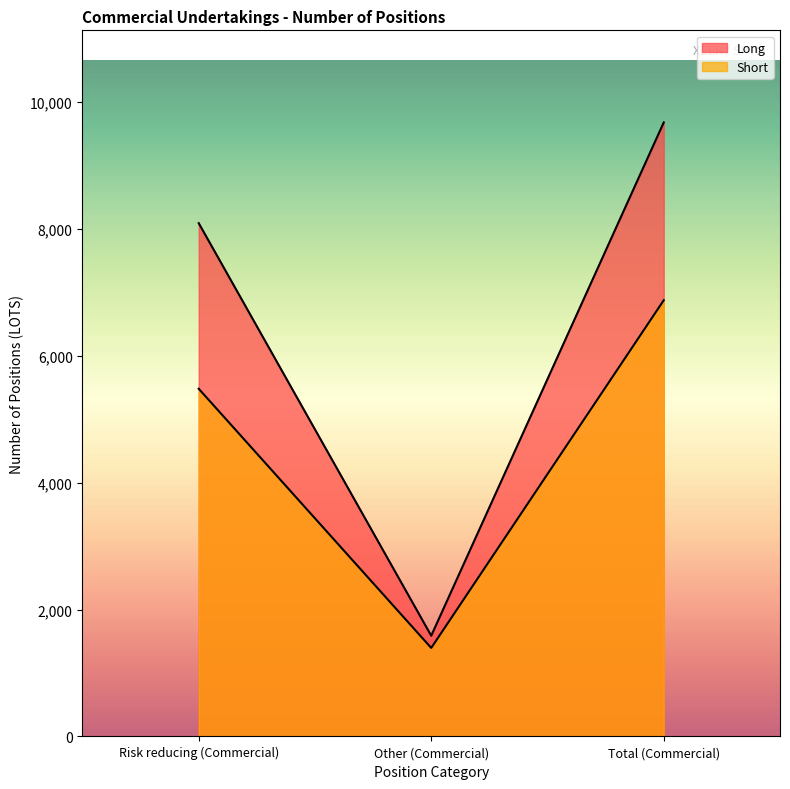

What is the label of the 1st point from the right?

Total (Commercial)